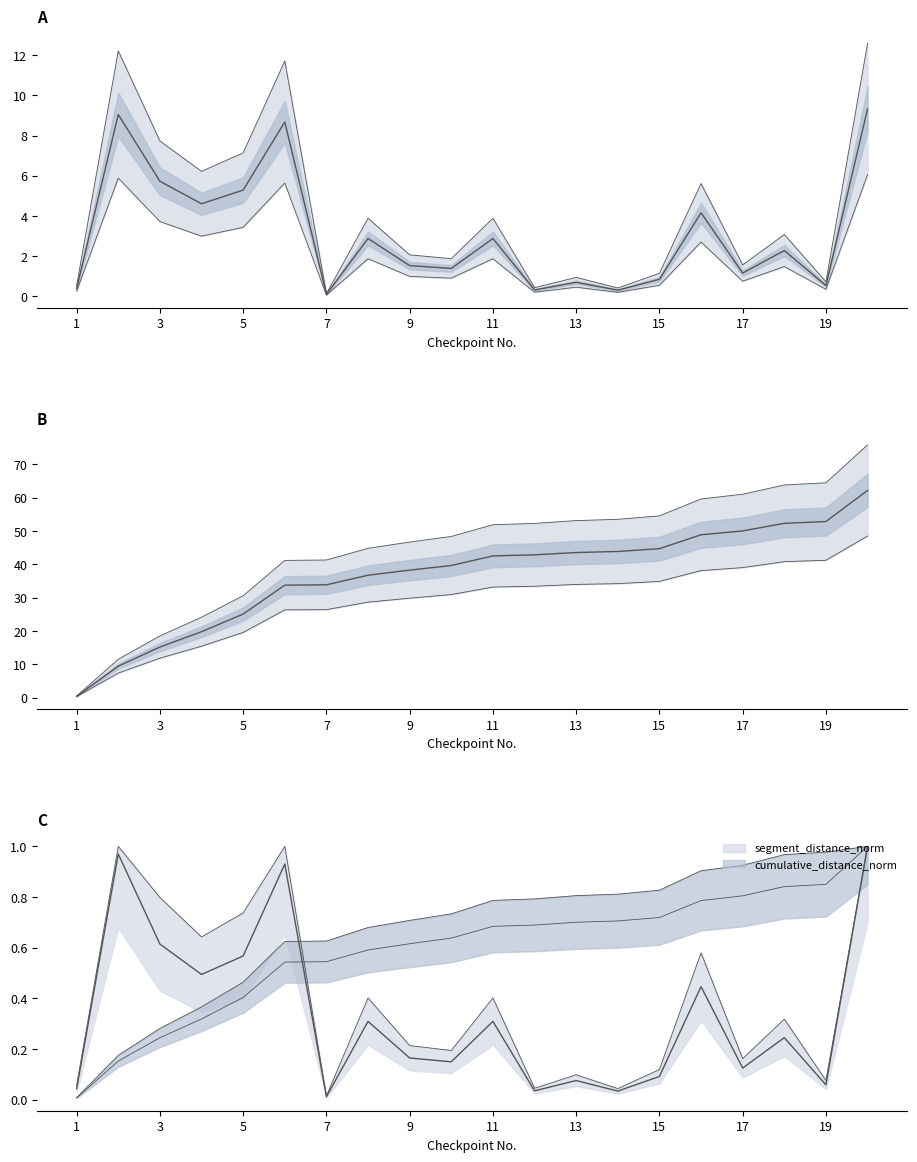

Count the number of categories in the chart.

20